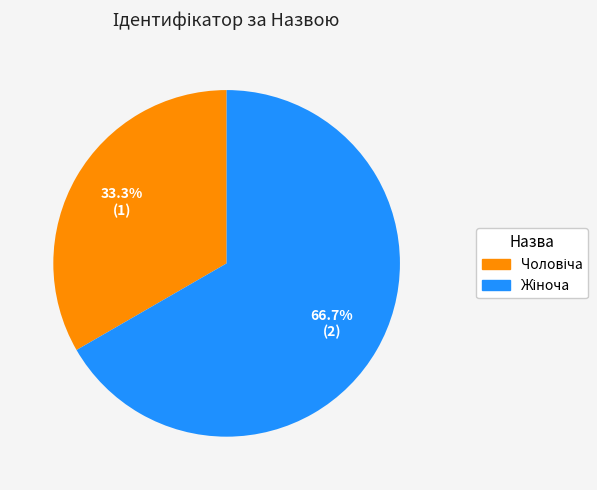

Is there any slice that represents more than half of the pie?

Yes